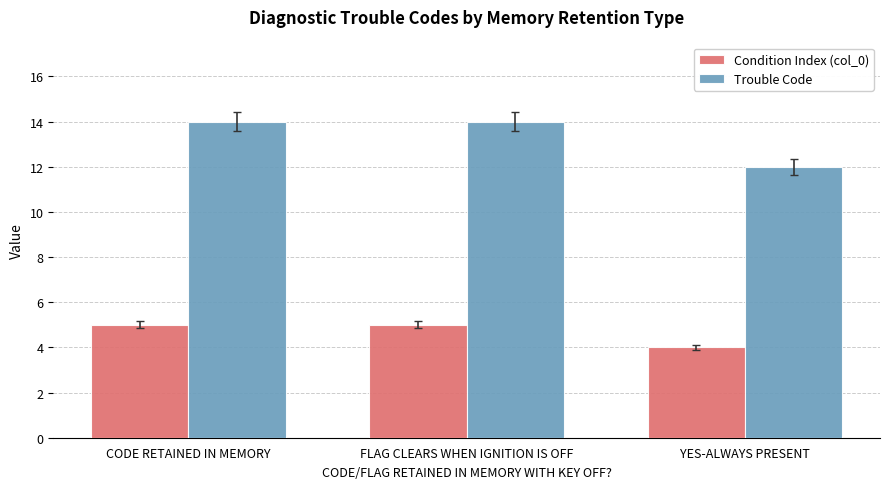

The Condition Index (col_0) series shows 4 at YES-ALWAYS PRESENT. True or false?

True